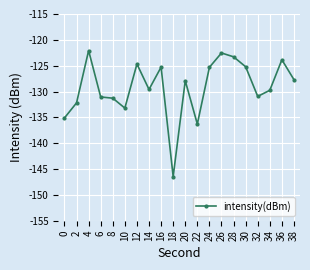

What is the value of the 8th point from the left?

-129.6